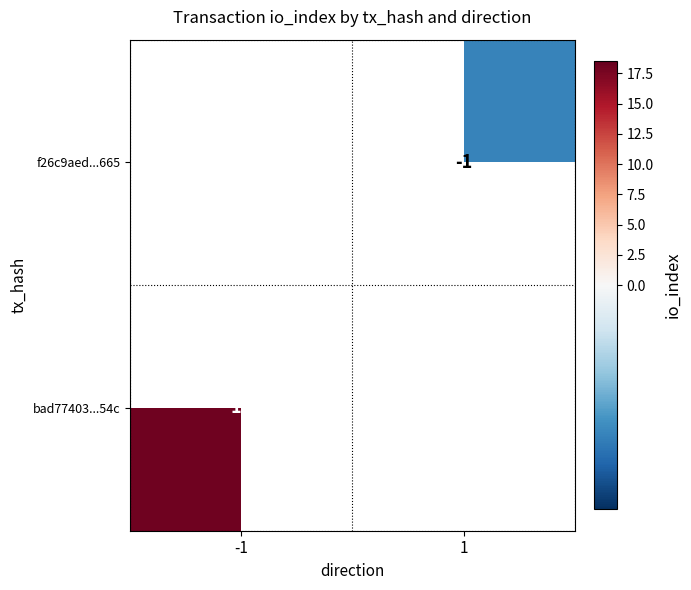

Is it true that f26c9aed...665 equals -1 at 1?

True